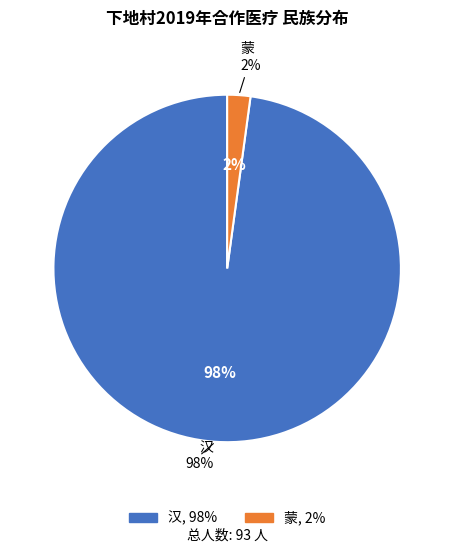

The 蒙 slice represents 2% of the pie. True or false?

True